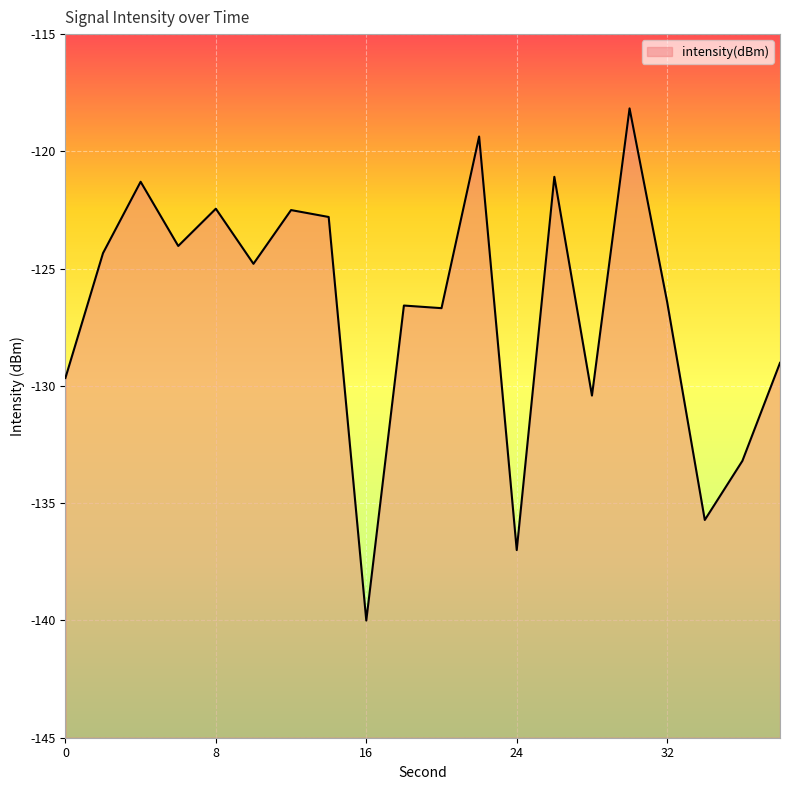

Which category has the highest value across all series?

30